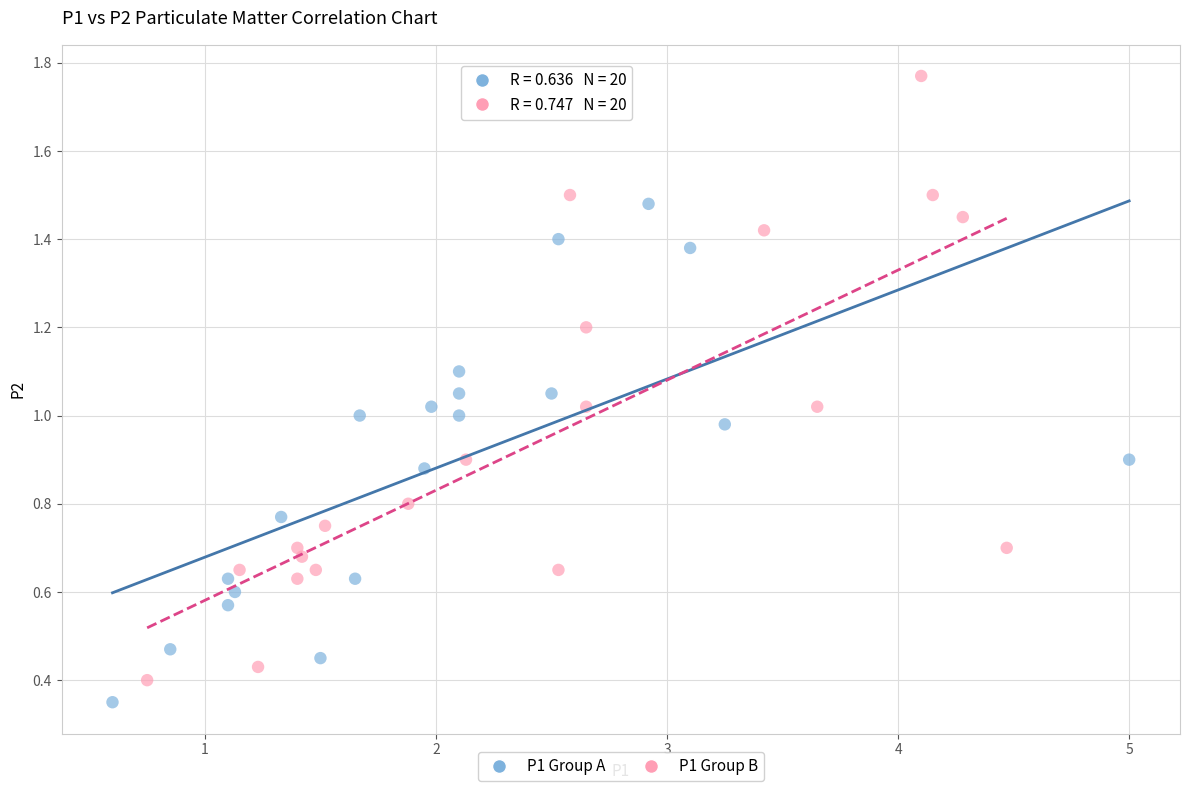

Which series has the widest spread of Y values?

P1 Group B